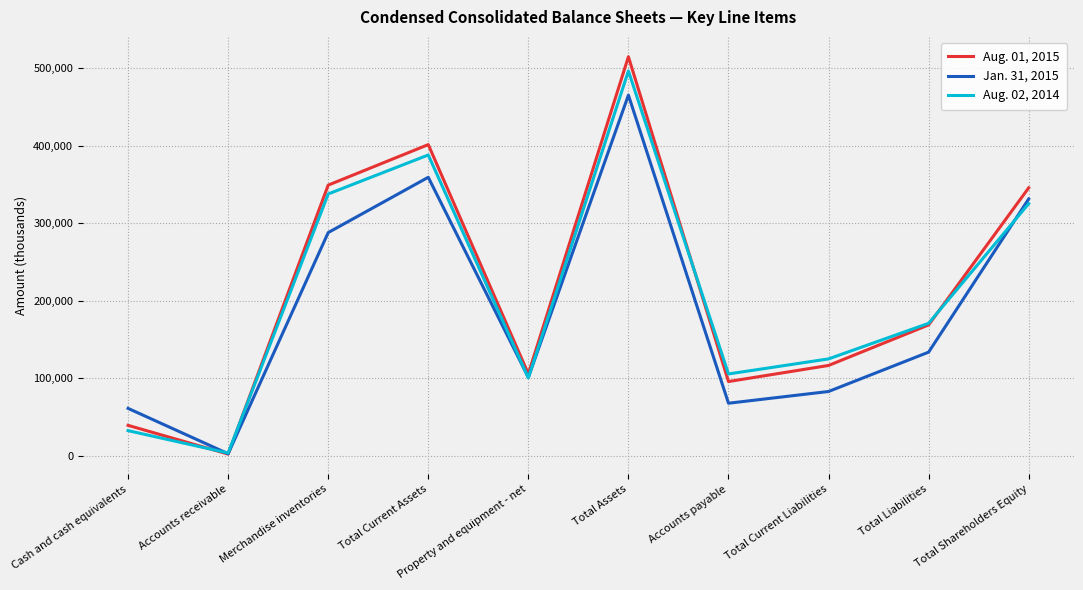

List the series in order of their peak value, highest first.

Aug. 01, 2015, Aug. 02, 2014, Jan. 31, 2015